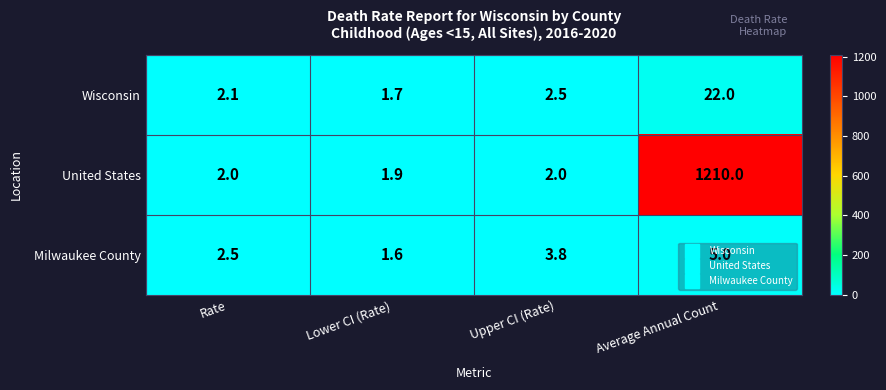

The Wisconsin series shows 2.1 at Rate. True or false?

True